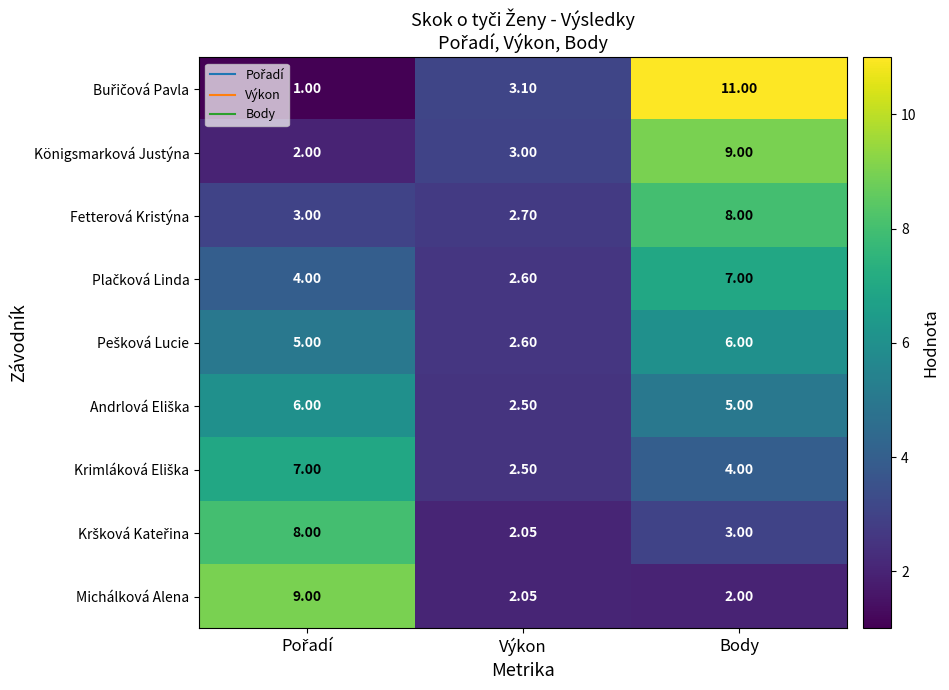

At how many categories does at least one series exceed 8?

2